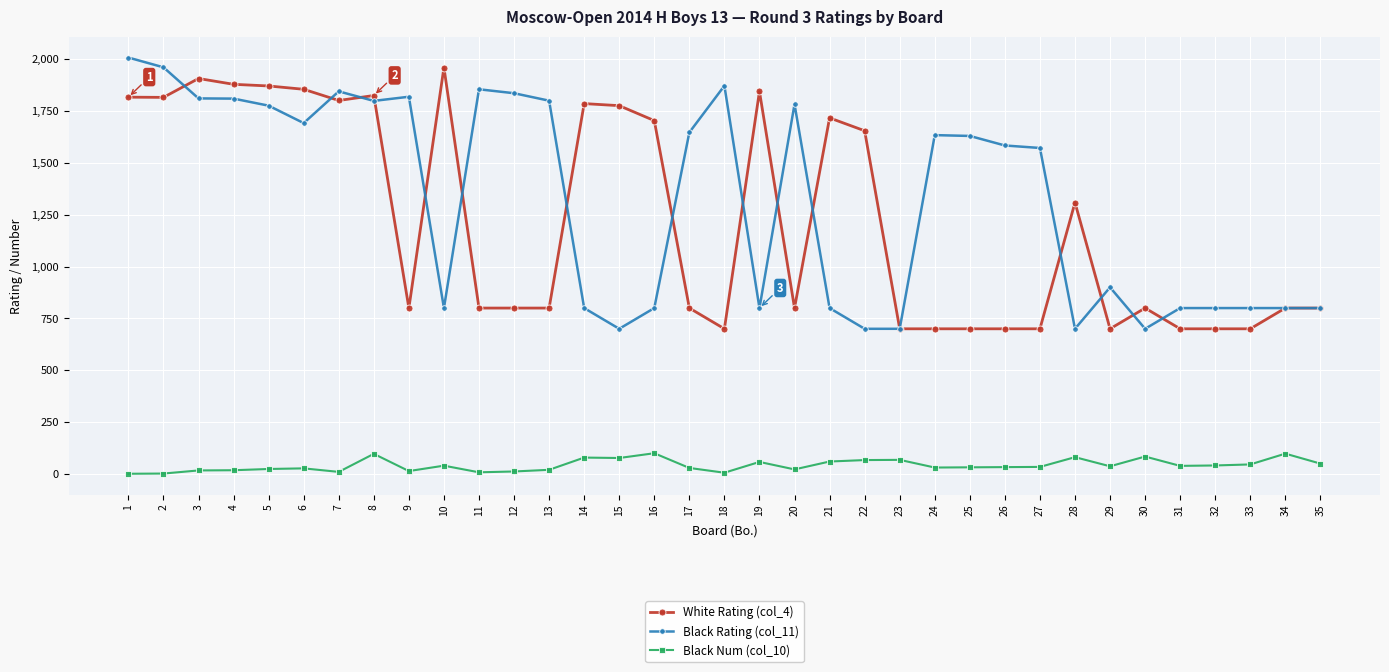

At which label does Black Num (col_10) first exceed 34?

8